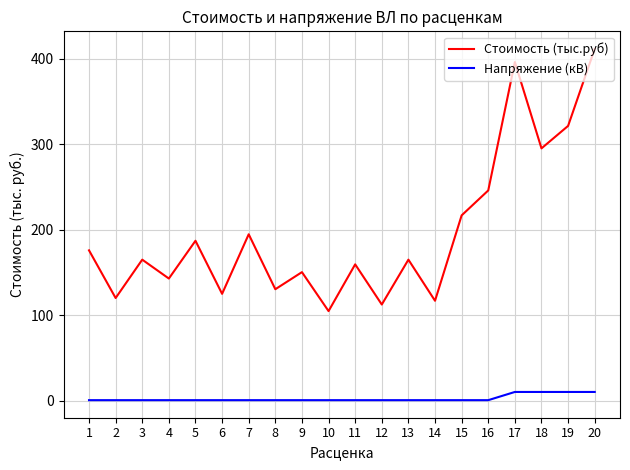

Which label corresponds to the largest value in the chart?

20